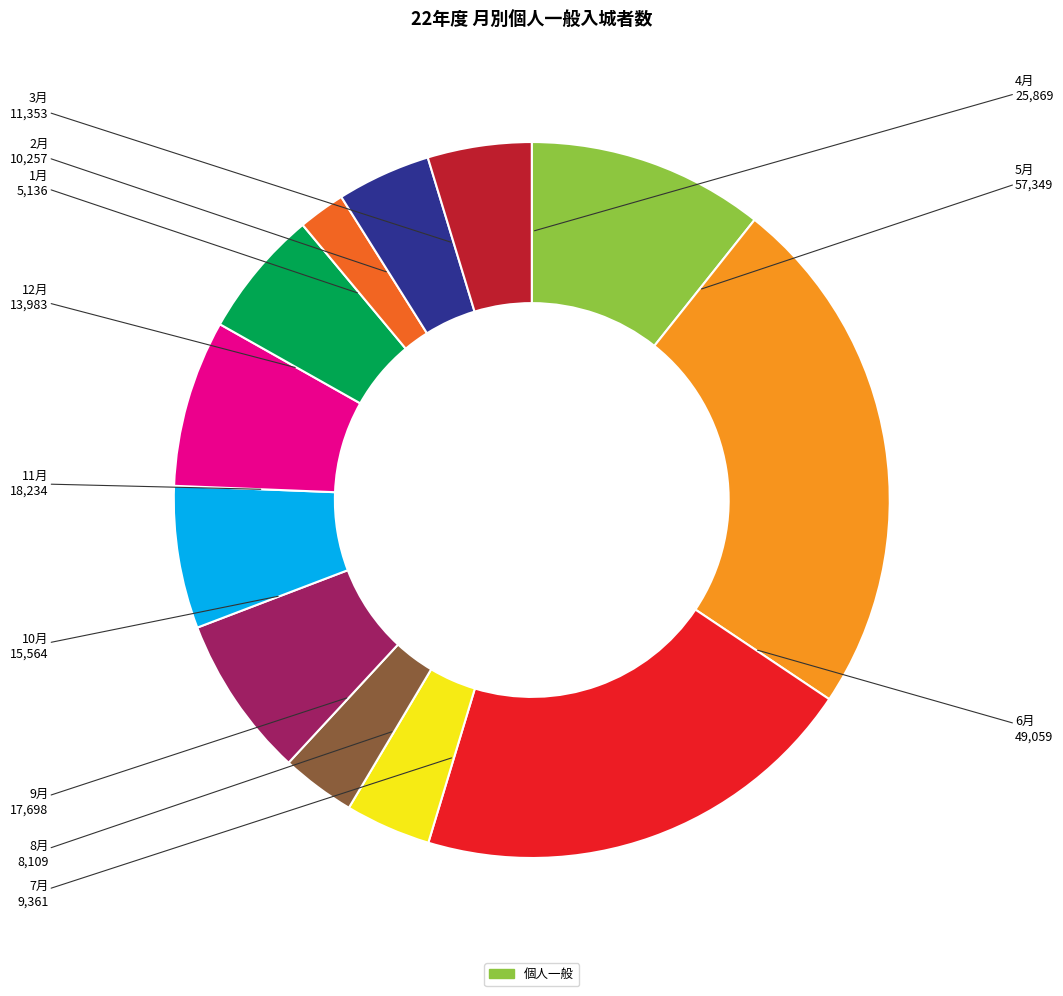

Is there a majority slice in this chart?

No